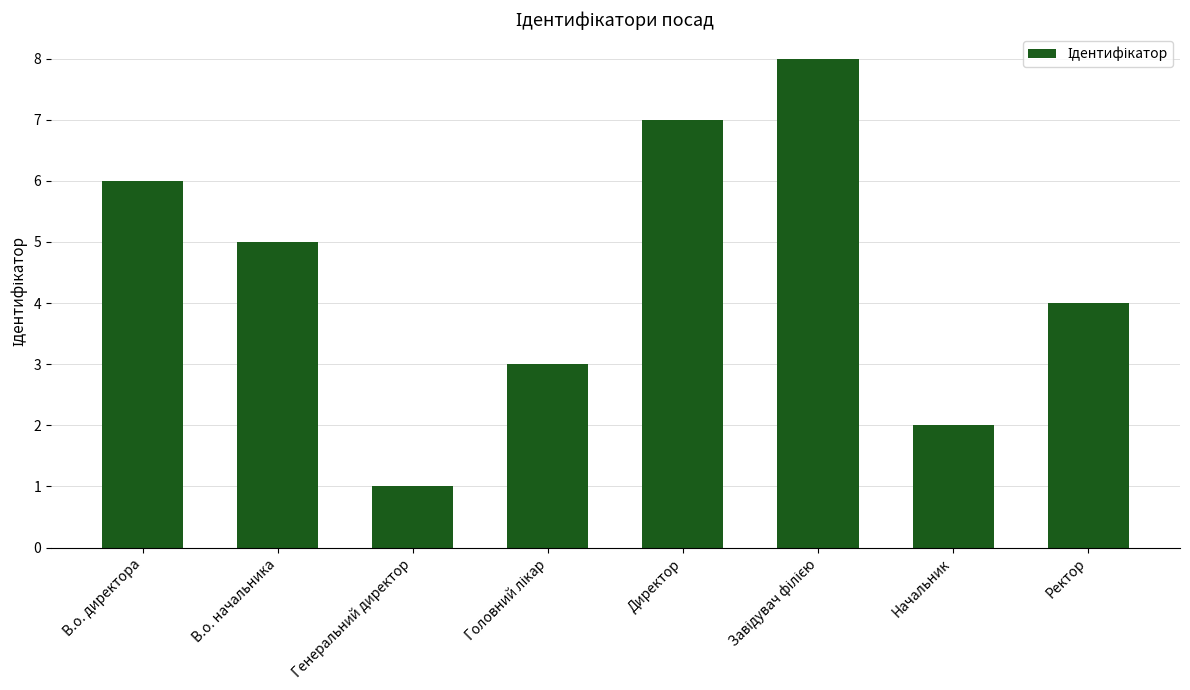

How many values are between 3 and 7?

5